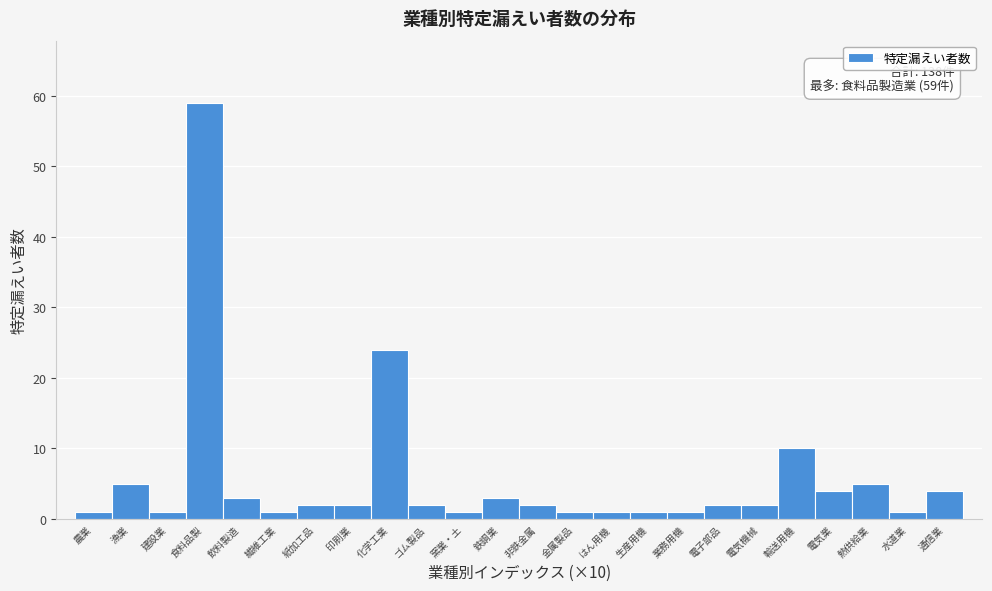

Reading left to right, transcribe all the data shown in this chart.

農業=1	漁業=5	建設業=1	食料品製=59	飲料製造=3	繊維工業=1	紙加工品=2	印刷業=2	化学工業=24	ゴム製品=2	窯業・土=1	鉄鋼業=3	非鉄金属=2	金属製品=1	はん用機=1	生産用機=1	業務用機=1	電子部品=2	電気機械=2	輸送用機=10	電気業=4	熱供給業=5	水道業=1	通信業=4